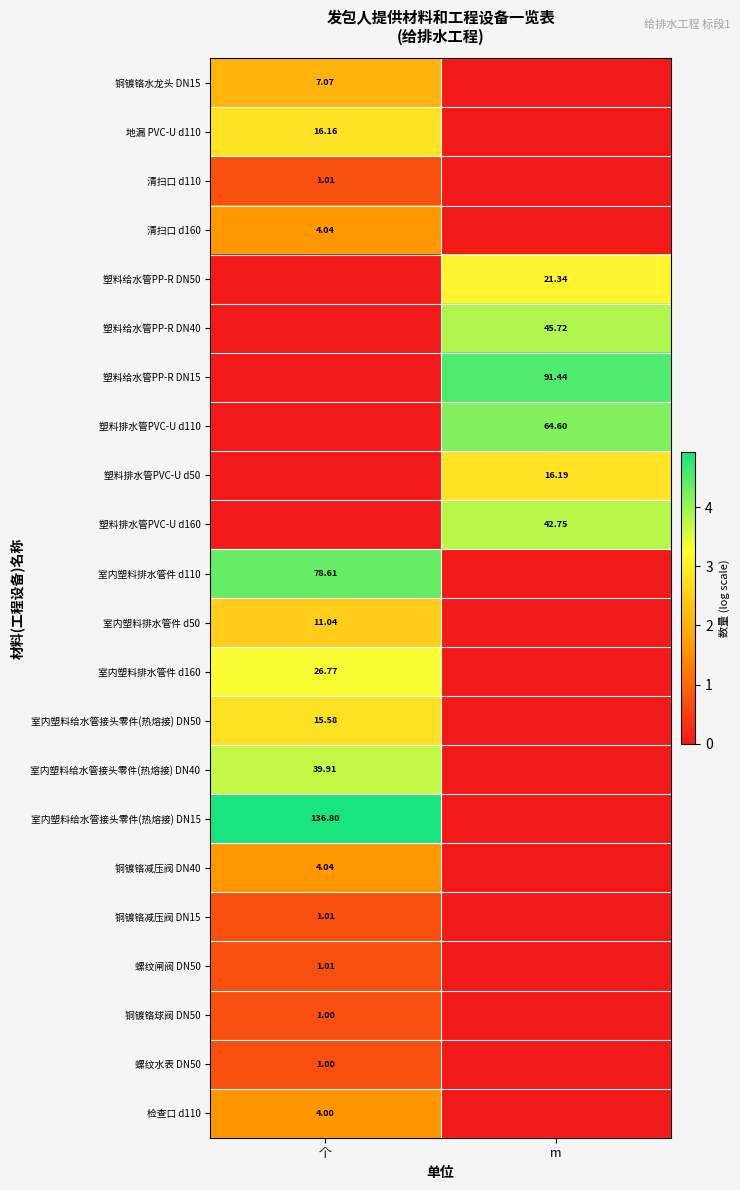

Which category has the highest value in the 塑料排水管PVC-U d110 series?

m